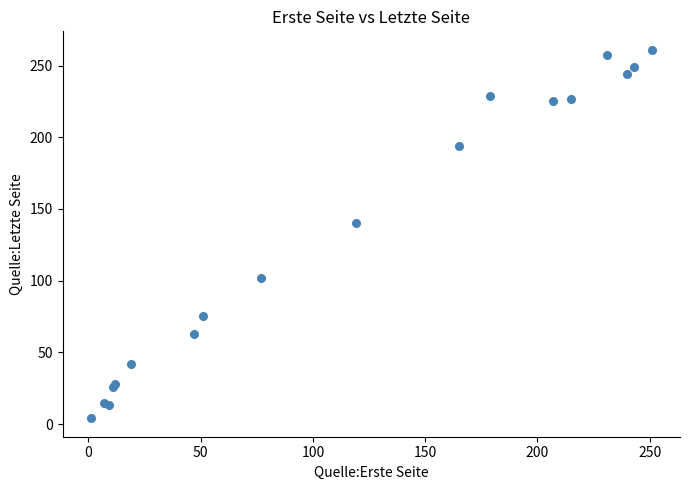

What Y value in the scatter plot is closest to 132?

140